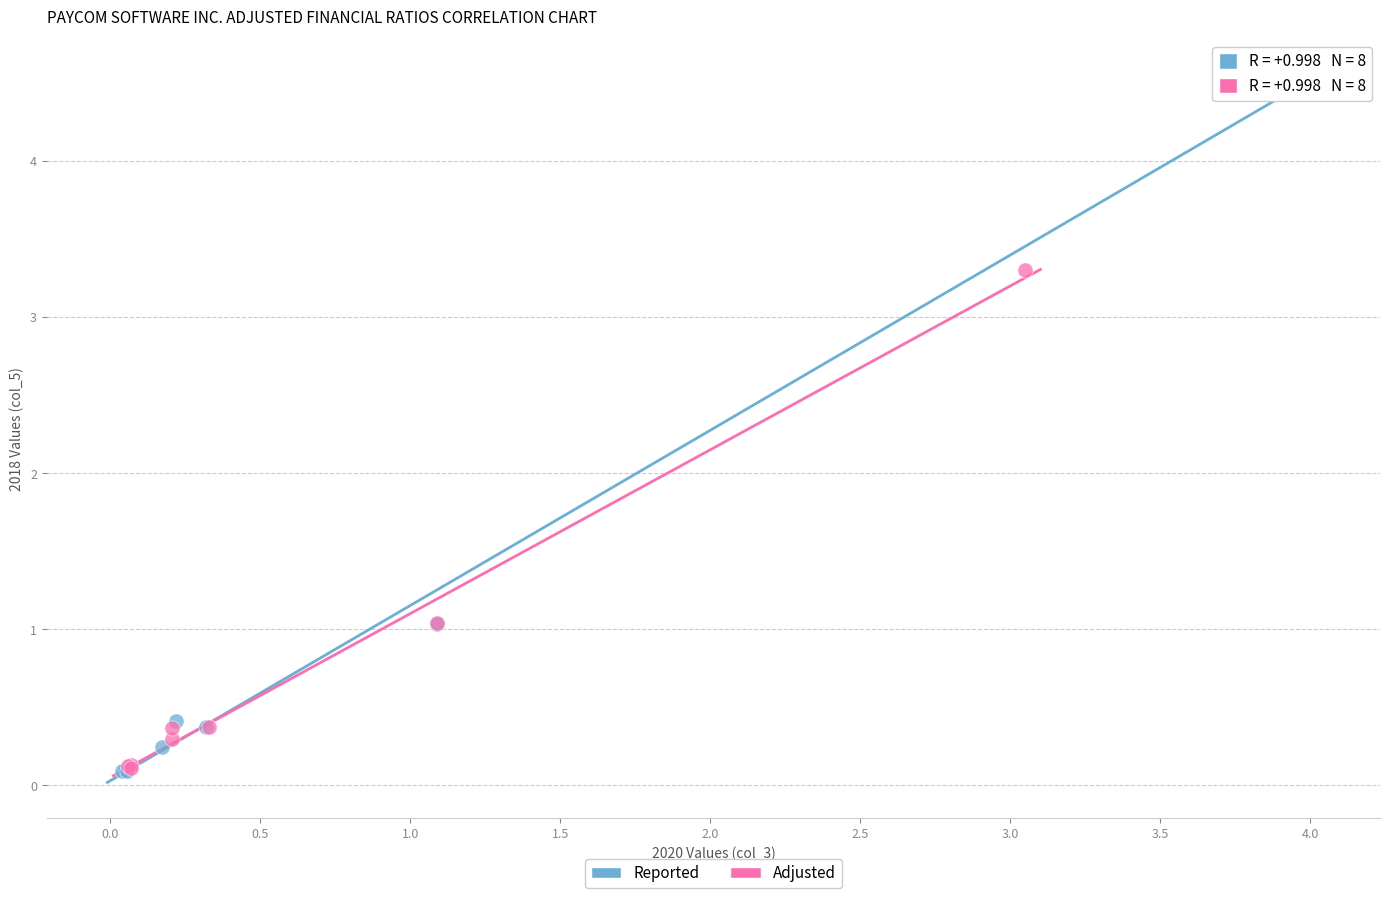

Which series has the widest spread of Y values?

Reported